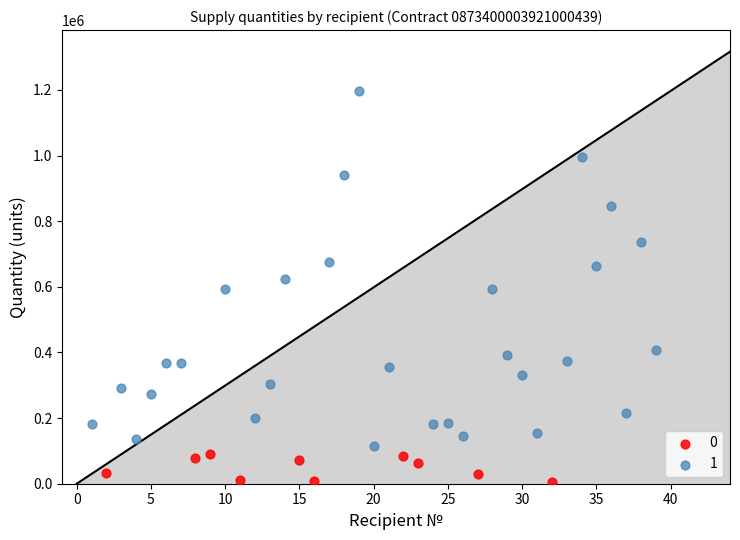

Which series reaches the maximum Y coordinate?

1